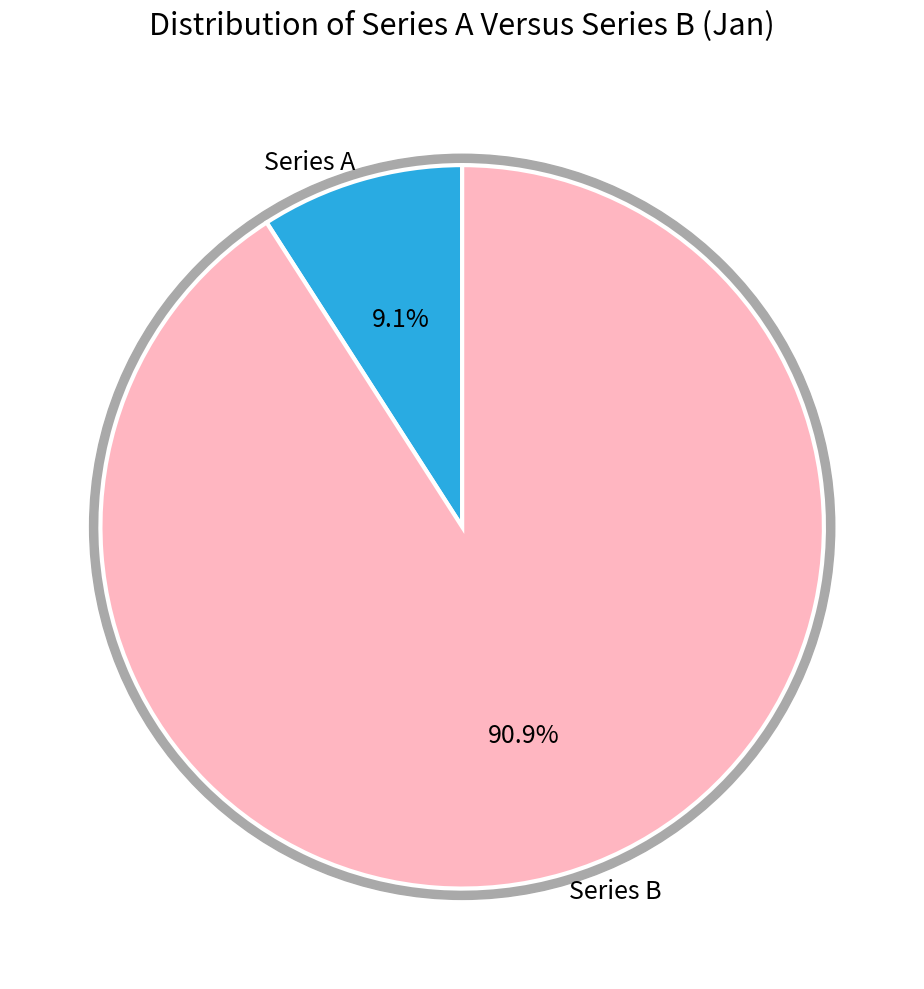

To the nearest percent, what is the combined percentage of Series A and Series B?

100%